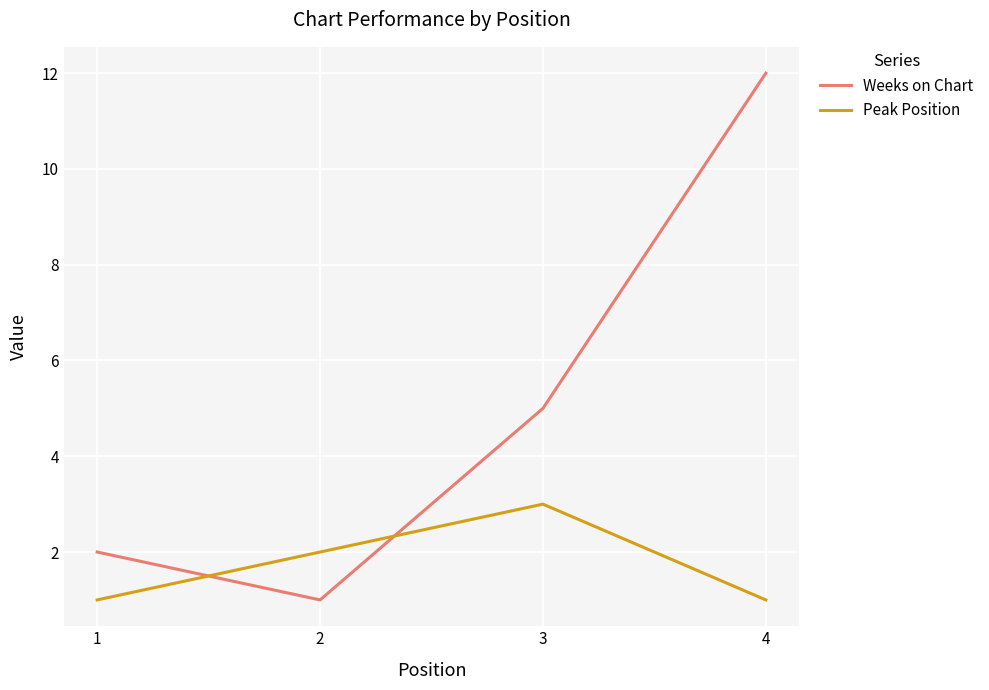

What is the total value across all series at 4?

13